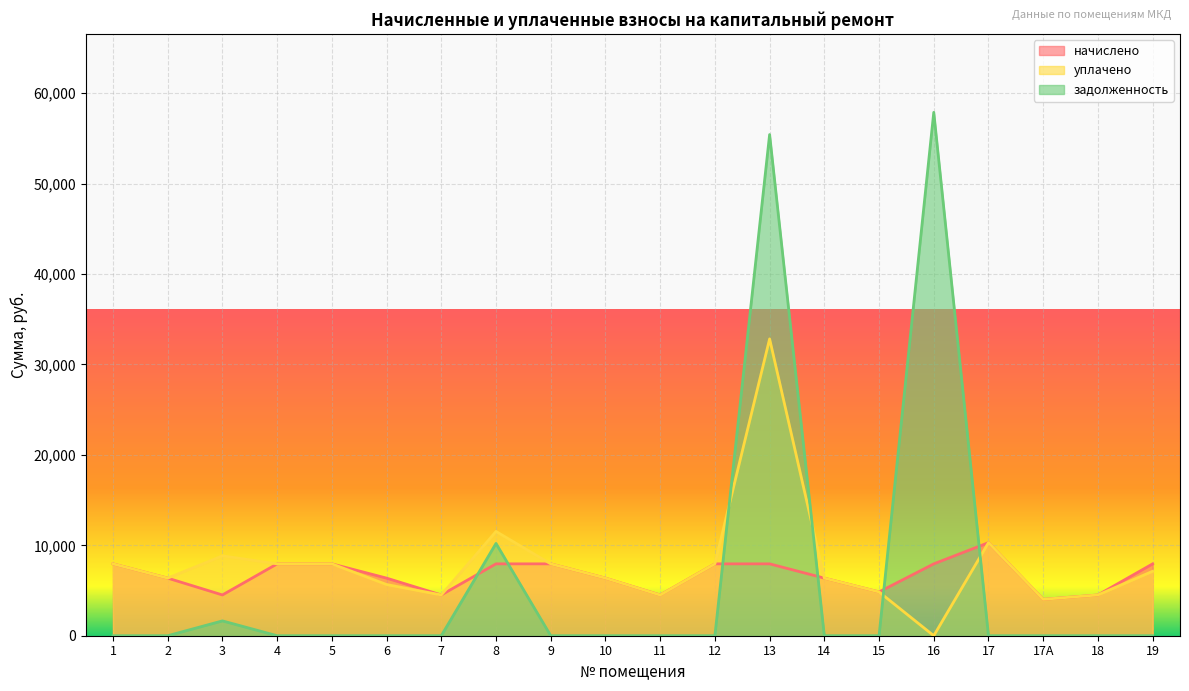

Reading left to right, transcribe all the data shown in this chart.

начислено: 1=7948.8	2=6371.5	3=4508.6	4=7948.8	5=7948.8	6=6371.5	7=4508.5	8=7948.8	9=7948.8	10=6371.5	11=4508.5	12=7948.8	13=7948.8	14=6371.5	15=4843.8	16=7948.8	17=10296.2	17А=4024.1	18=4508.5	19=7948.8
уплачено: 1=7948.8	2=6371.5	3=8836.1	4=7948.8	5=7948.8	6=5663.5	7=4508.5	8=11532.8	9=7948.8	10=6371.5	11=4500.0	12=7948.8	13=32830.6	14=6371.5	15=4843.8	16=0.0	17=10296.2	17А=4024.1	18=4508.5	19=7129.6
задолженность: 1=0.0	2=0.0	3=1639.9	4=0.0	5=0.0	6=0.0	7=0.0	8=10208.0	9=0.0	10=0.0	11=0.0	12=0.0	13=55431.9	14=0.0	15=0.0	16=57888.8	17=0.0	17А=0.0	18=0.0	19=0.0